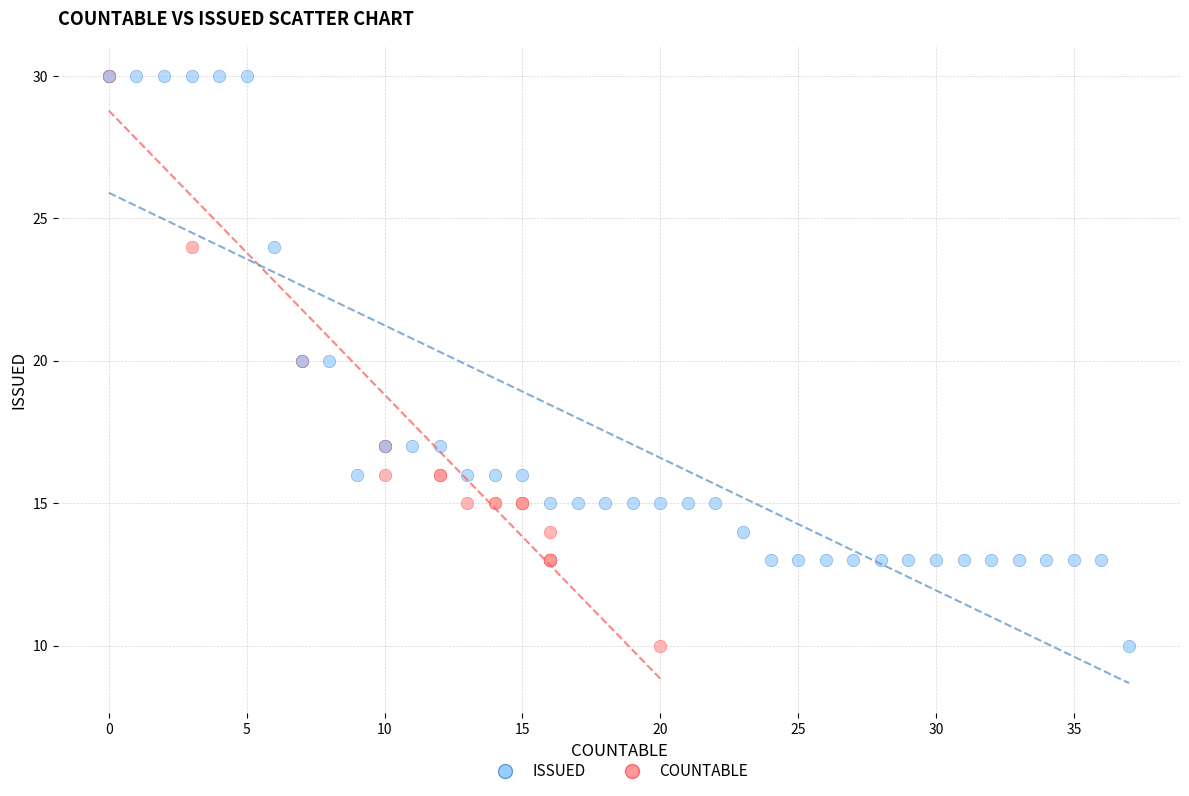

What are all the series names shown in the legend?

ISSUED, COUNTABLE